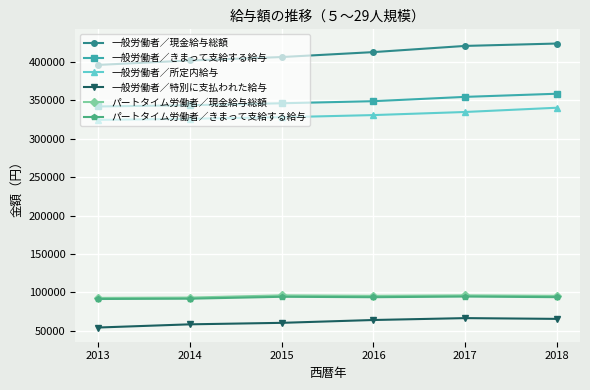

What is the sum of all 一般労働者／現金給与総額 values?

2462507